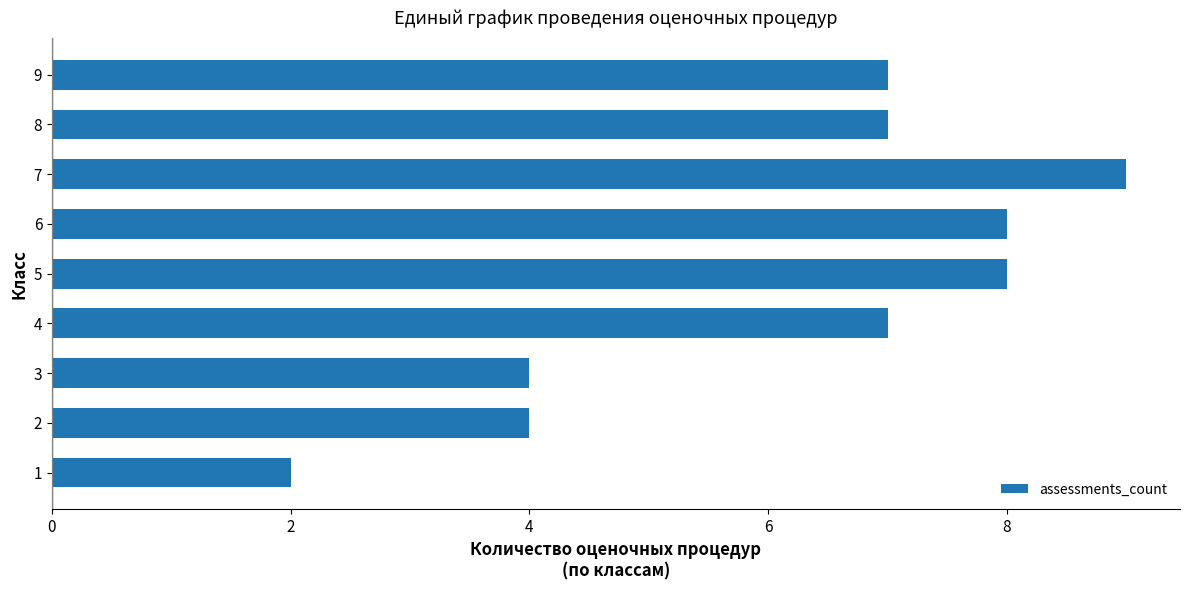

Does the chart contain any negative values?

No